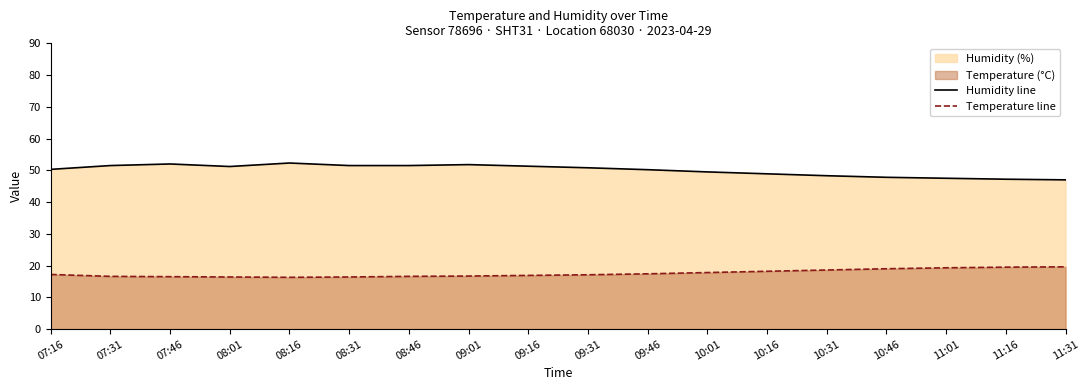

Where is the first local minimum for Humidity line?

08:01